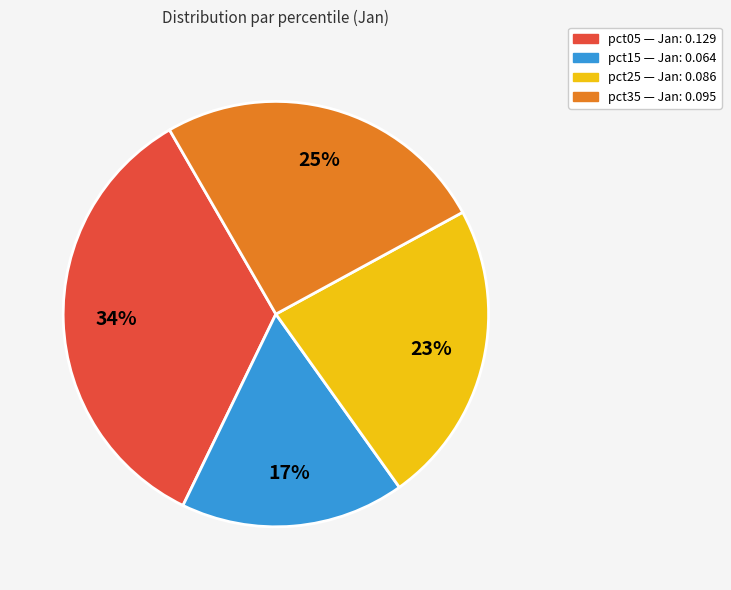

To the nearest percent, what is the average slice percentage?

25%